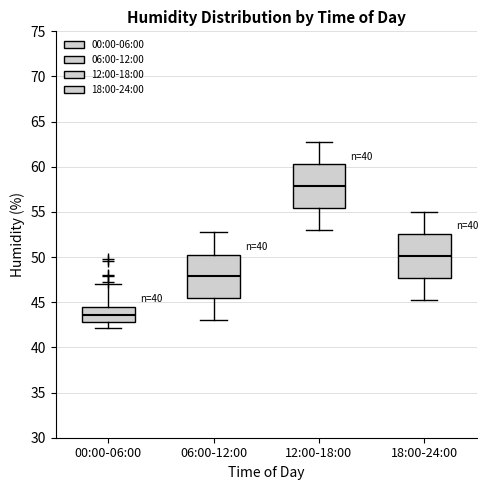

Where is the lower edge of the box for 18:00-24:00 on the y-axis? The values are not printed on the chart, so give them approximately, as read against the axis.

47.5